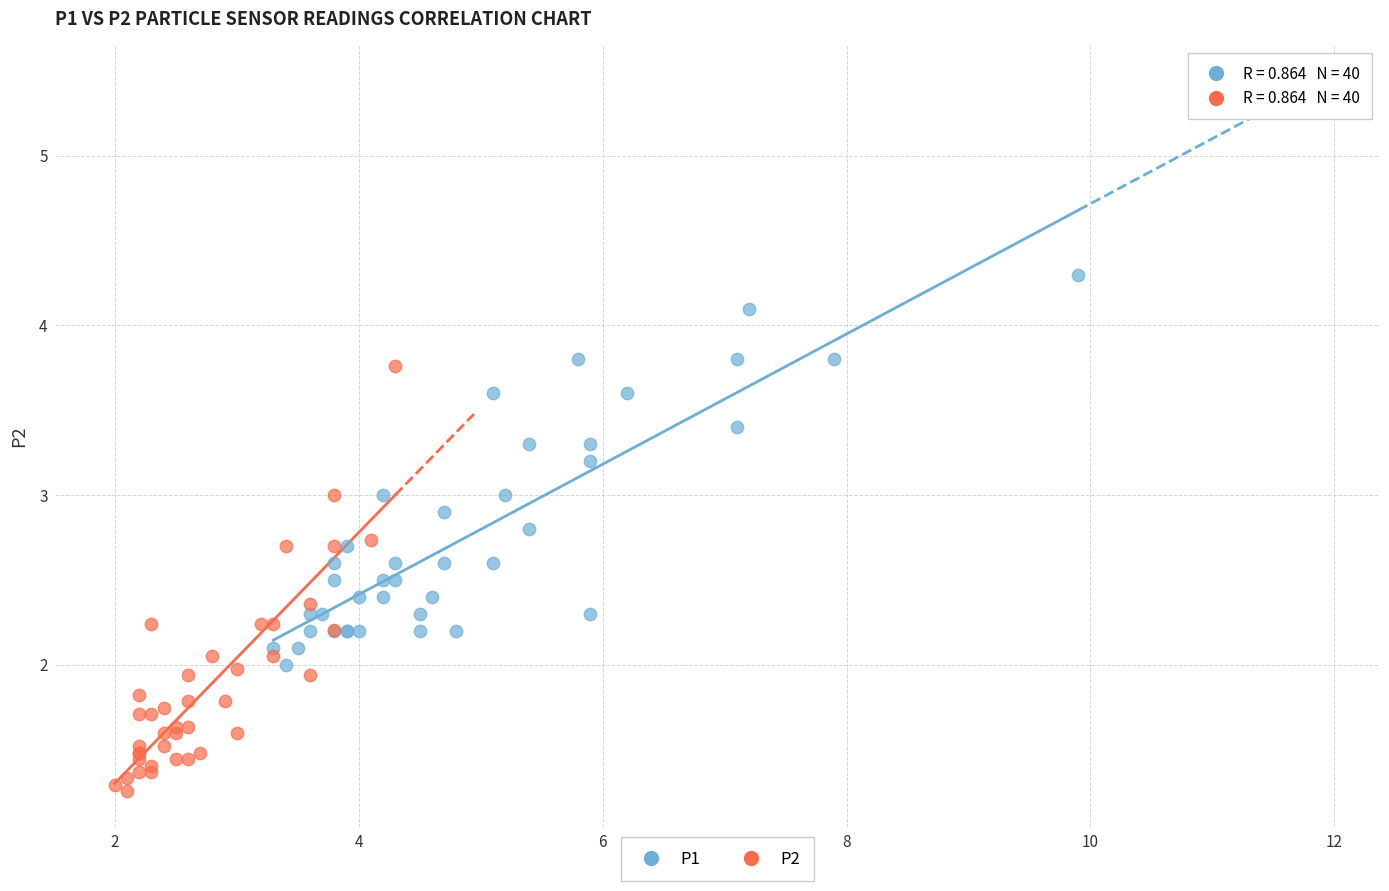

Which series reaches the maximum Y coordinate?

P1